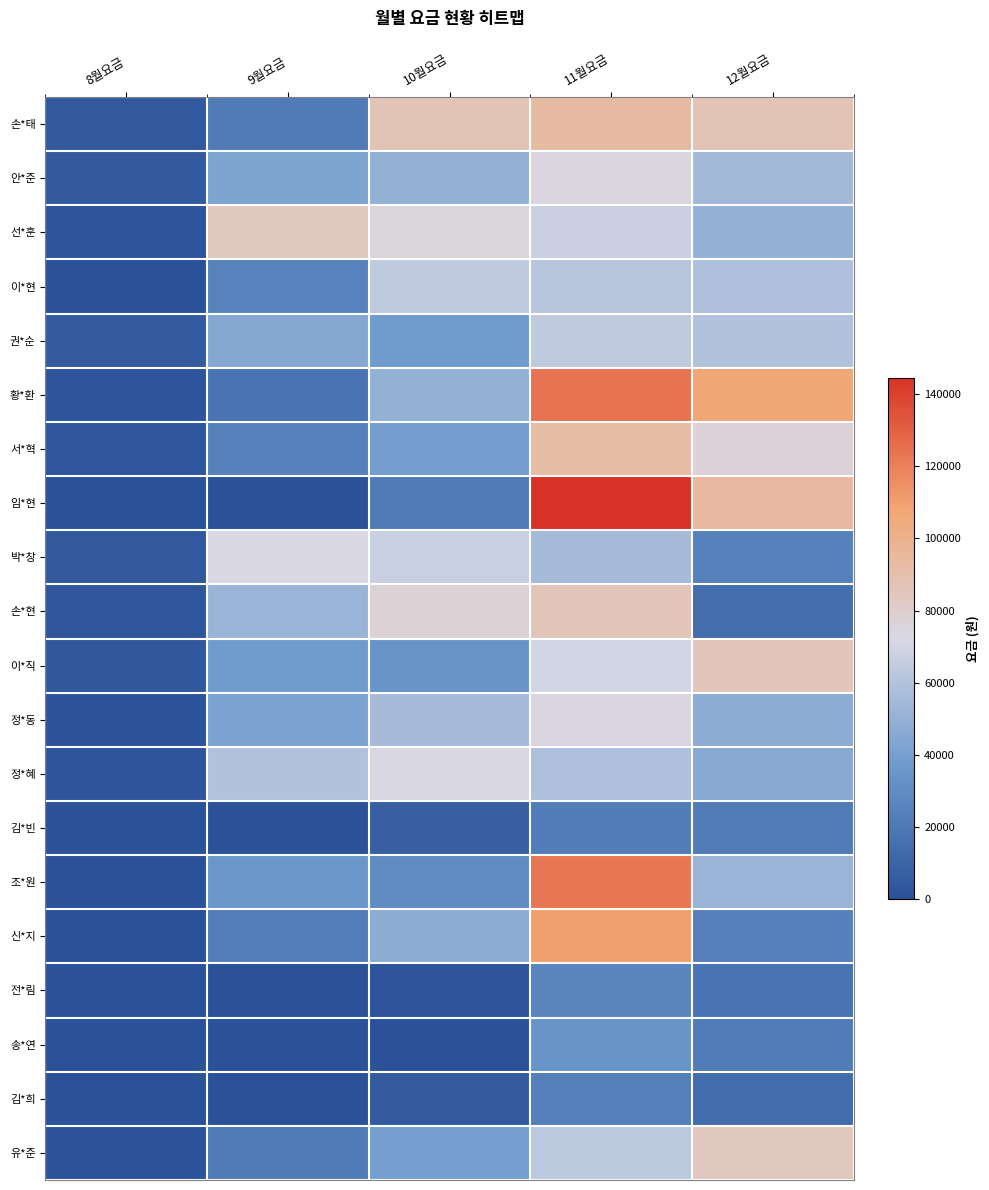

Reading left to right, list all the values displayed in this chart.

손*태: 8월요금=4370	9월요금=21390	10월요금=86620	11월요금=92580	12월요금=86630
안*준: 8월요금=4690	9월요금=42750	10월요금=49290	11월요금=74000	12월요금=54510
선*훈: 8월요금=1990	9월요금=83670	10월요금=75240	11월요금=67610	12월요금=50230
이*현: 8월요금=480	9월요금=25390	10월요금=63870	11월요금=61410	12월요금=58660
권*순: 8월요금=5290	9월요금=44730	10월요금=37970	11월요금=64030	12월요금=59320
황*환: 8월요금=1780	9월요금=17340	10월요금=49370	11월요금=124100	12월요금=107230
서*혁: 8월요금=2370	9월요금=24550	10월요금=39200	11월요금=92430	12월요금=77290
임*현: 8월요금=0	9월요금=0	10월요금=21040	11월요금=144500	12월요금=94240
박*창: 8월요금=4480	9월요금=73110	10월요금=66950	11월요금=55830	12월요금=24320
손*현: 8월요금=2430	9월요금=51590	10월요금=77350	11월요금=86350	12월요금=15000
이*직: 8월요금=3510	9월요금=37950	10월요금=34600	11월요금=70340	12월요금=85360
정*동: 8월요금=1140	9월요금=42270	10월요금=55800	11월요금=73780	12월요금=47360
정*혜: 8월요금=1830	9월요금=59330	10월요금=73030	11월요금=58620	12월요금=45330
김*빈: 8월요금=0	9월요금=0	10월요금=6940	11월요금=22290	12월요금=21680
조*원: 8월요금=100	9월요금=35980	10월요금=30050	11월요금=122490	12월요금=51420
신*지: 8월요금=110	9월요금=22650	10월요금=47140	11월요금=110570	12월요금=23780
전*림: 8월요금=0	9월요금=0	10월요금=2010	11월요금=27040	12월요금=17170
송*연: 8월요금=0	9월요금=0	10월요금=0	11월요금=34580	12월요금=21720
김*희: 8월요금=0	9월요금=0	10월요금=5290	11월요금=23660	12월요금=13790
유*준: 8월요금=1620	9월요금=21300	10월요금=39560	11월요금=63030	12월요금=83960